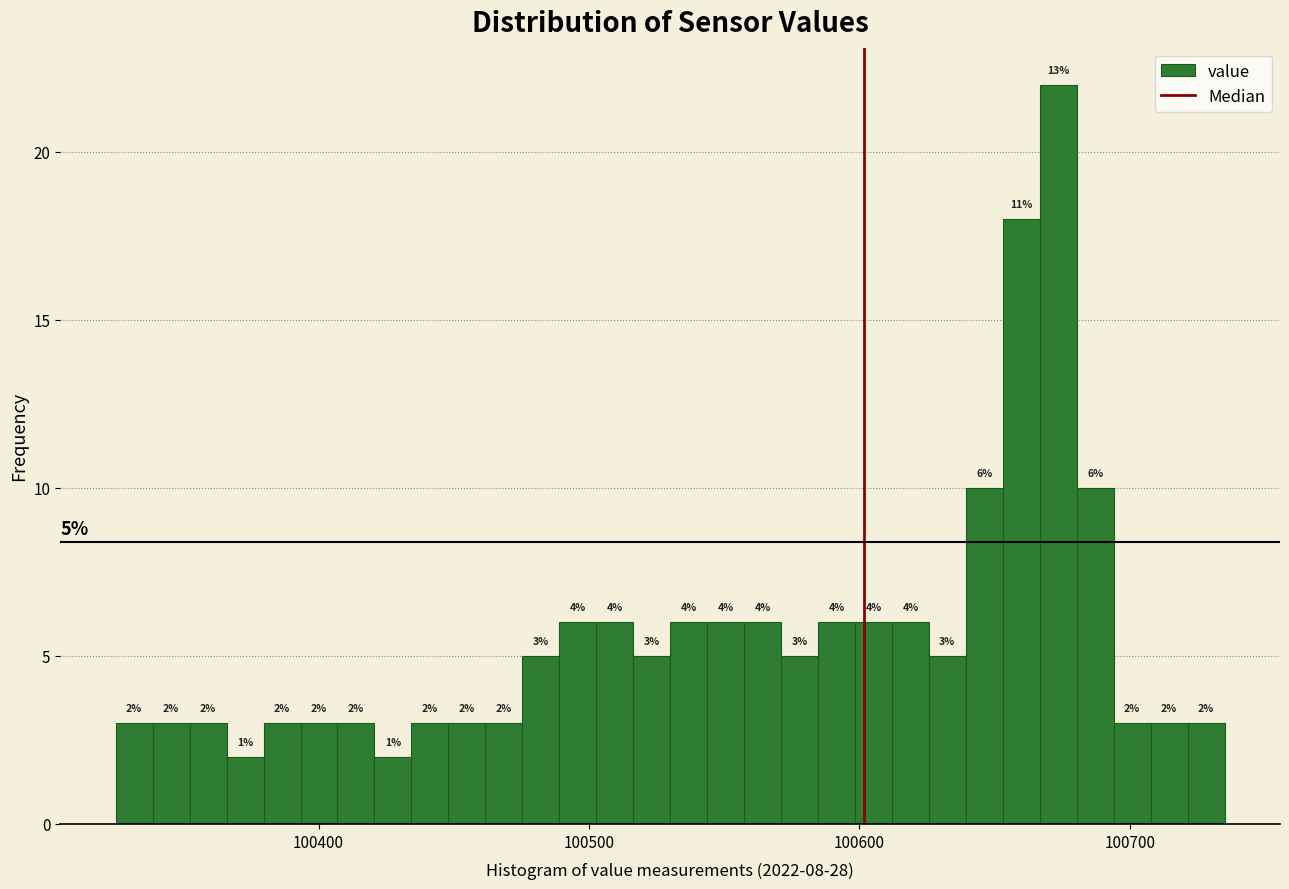

Around what value on the x-axis is the tallest bar? Give the approximate position of its centre, as read against the axis.

100670